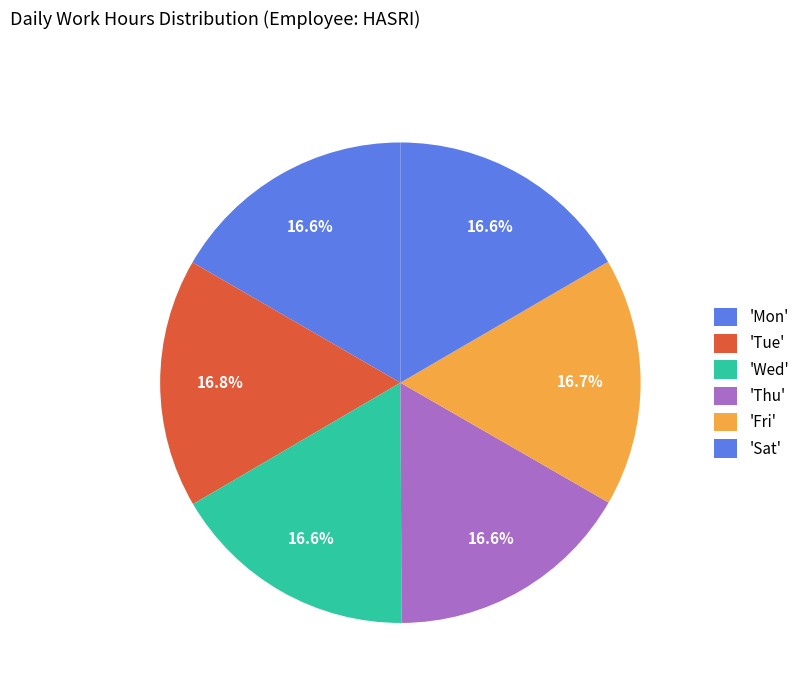

How many slices are in this pie chart?

6